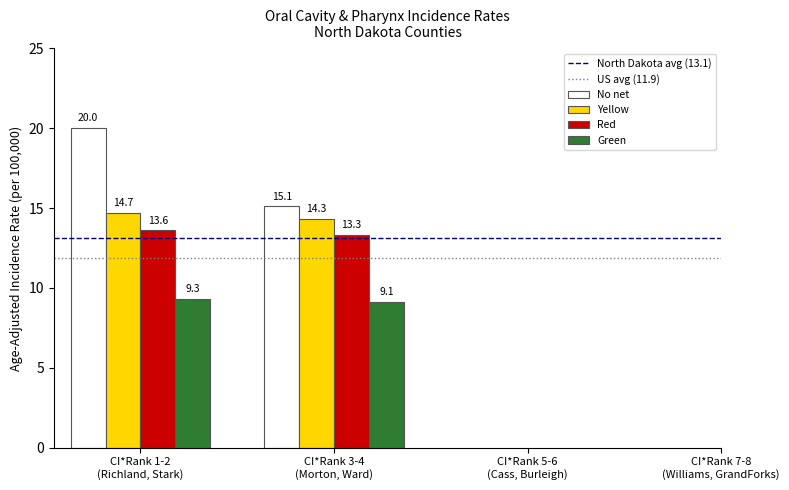

Rank the categories by North Dakota avg (13.1) value from highest to lowest.

CI*Rank 1-2
(Richland, Stark), CI*Rank 3-4
(Morton, Ward)